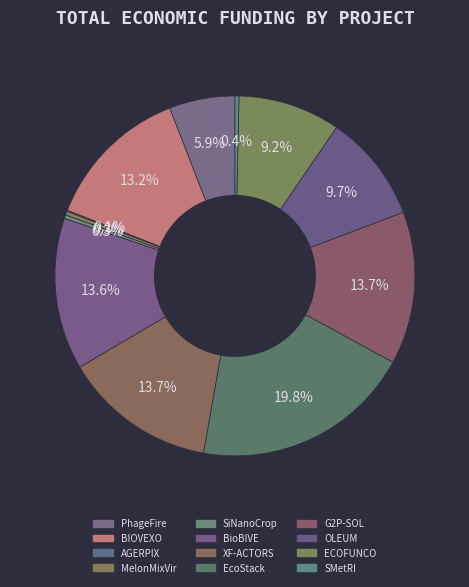

What is the ratio of the value at BIOVEXO to the value at ECOFUNCO?

1.4